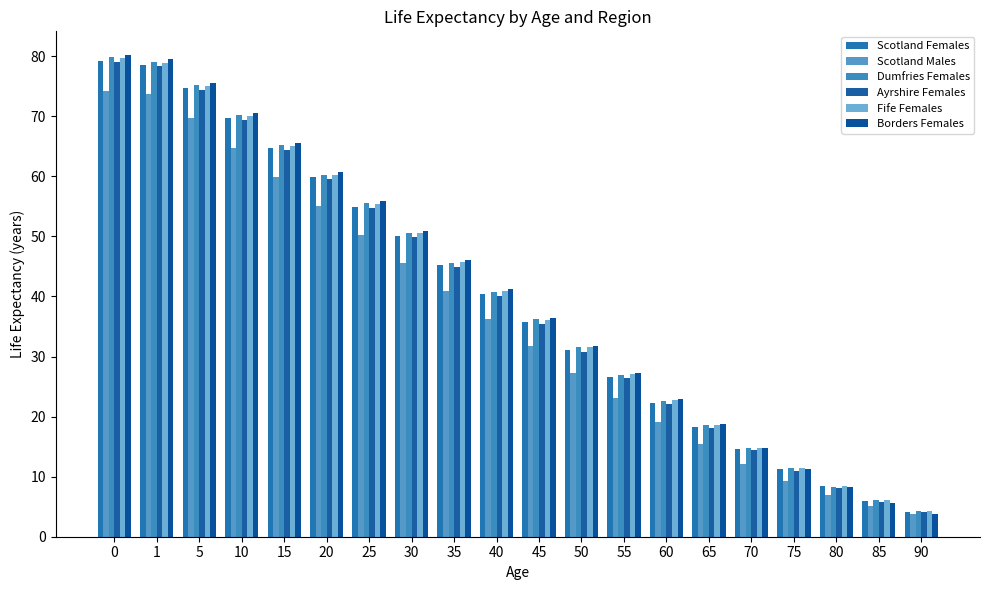

Is it true that Ayrshire Females equals 59.5 at 20?

True